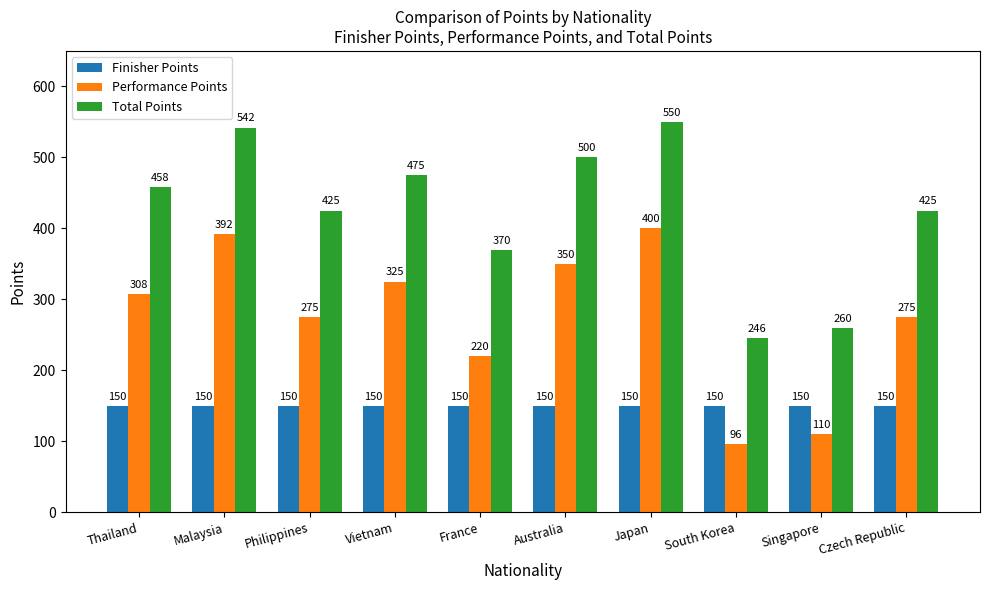

The Total Points series shows 425 at Philippines. True or false?

True